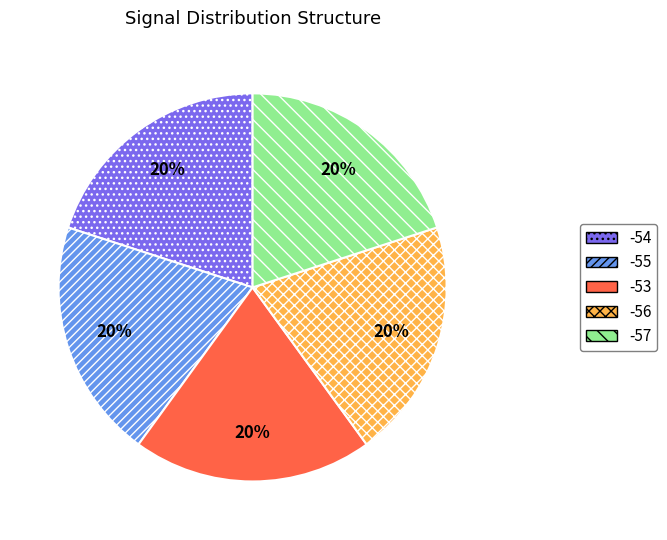

Is there a majority slice in this chart?

No